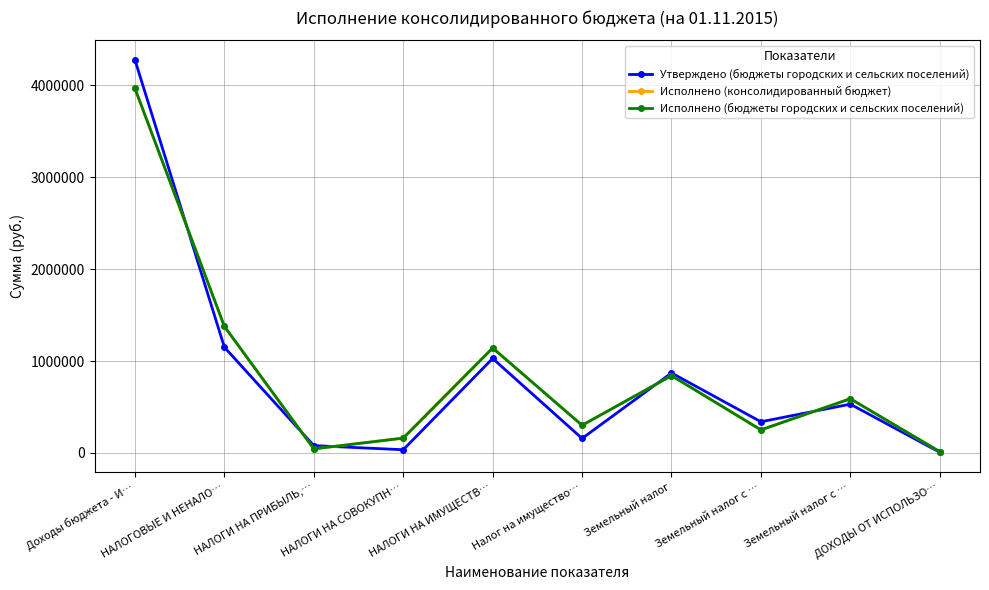

The value of Исполнено (консолидированный бюджет) at Доходы бюджета - И… is 2591061.1. True or false?

False